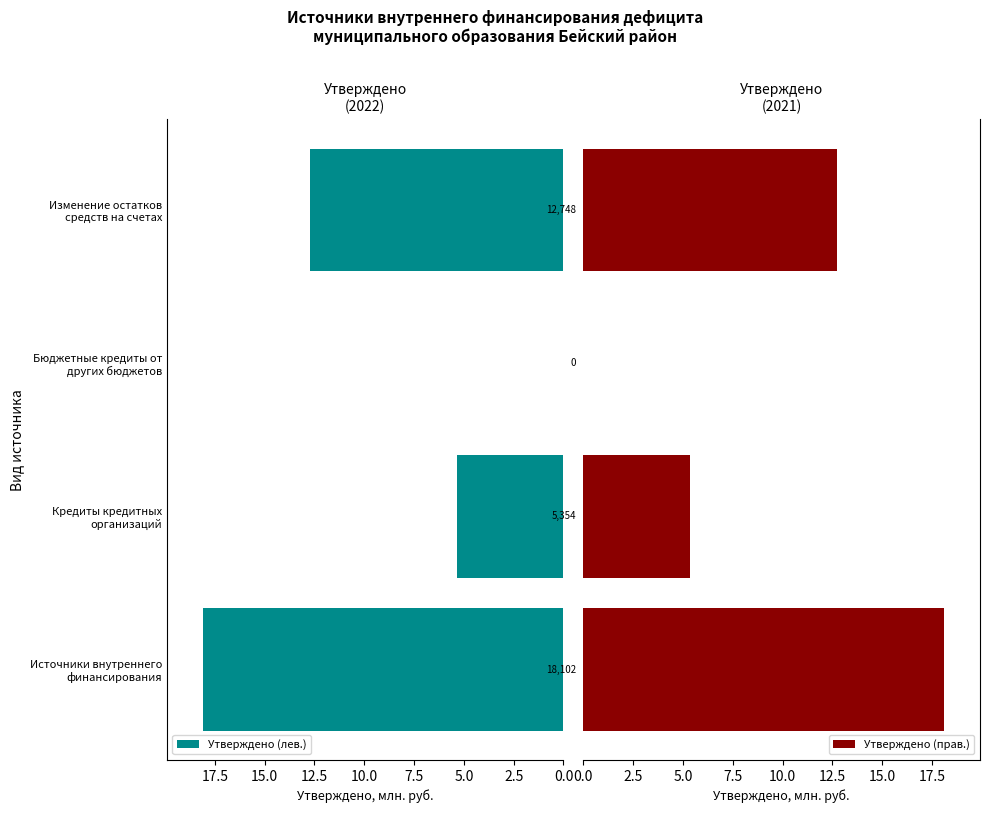

Reading left to right, what are all the values shown in this chart?

Утверждено (лев.): 18.1	5.4	0.0	12.7
Утверждено (прав.): 18.1	5.4	0.0	12.7